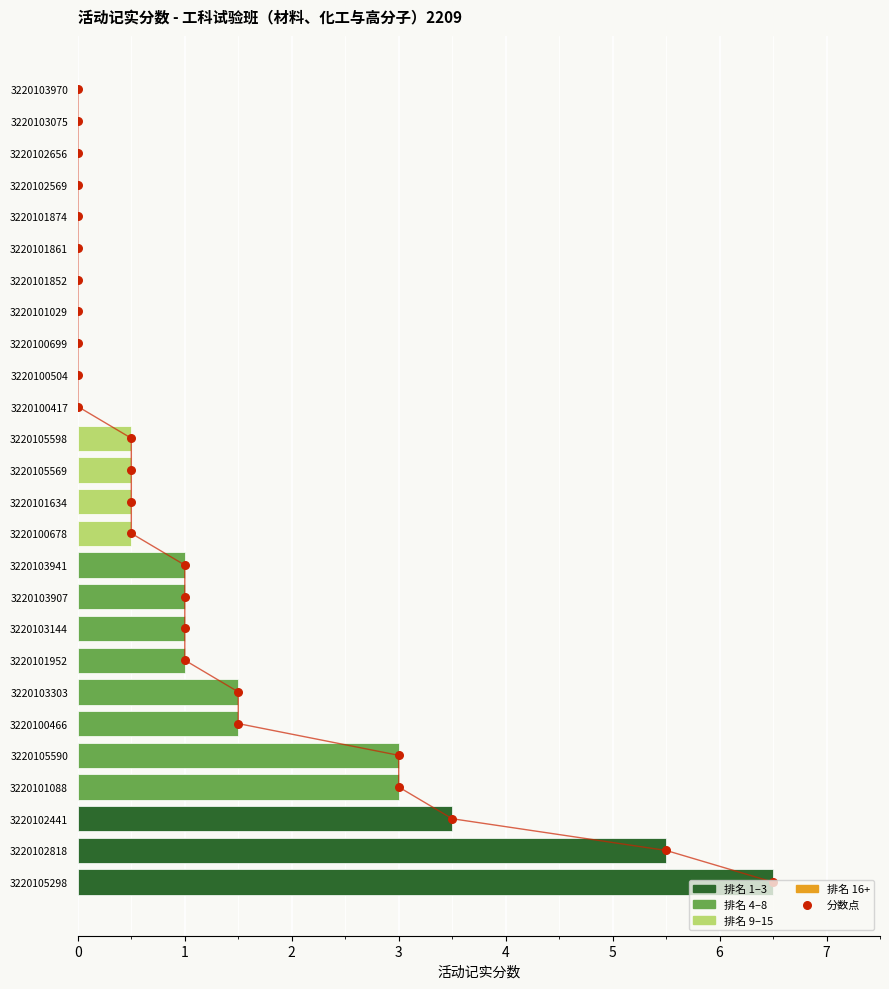

Is the value of 活动记实分数 at 1 greater than the value of 分数点 at 24?

No